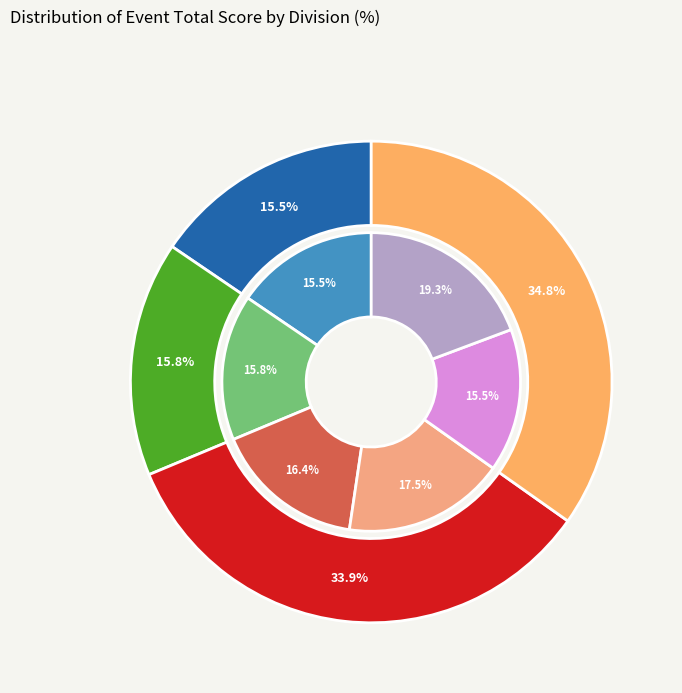

What portion of the pie excludes MA2?

75.9%